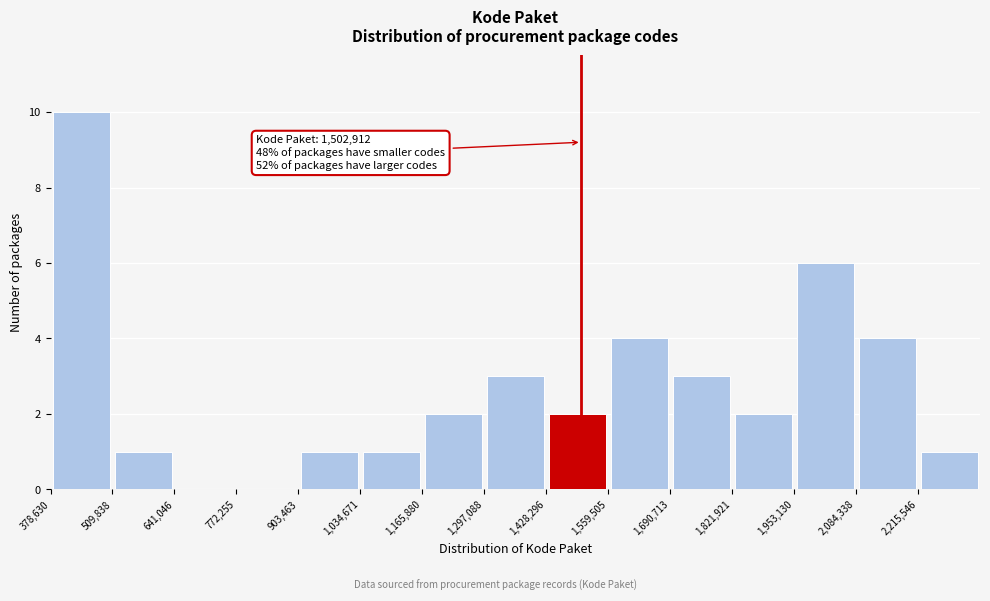

Over which range of the x-axis is the bar tallest?

380000 to 500000